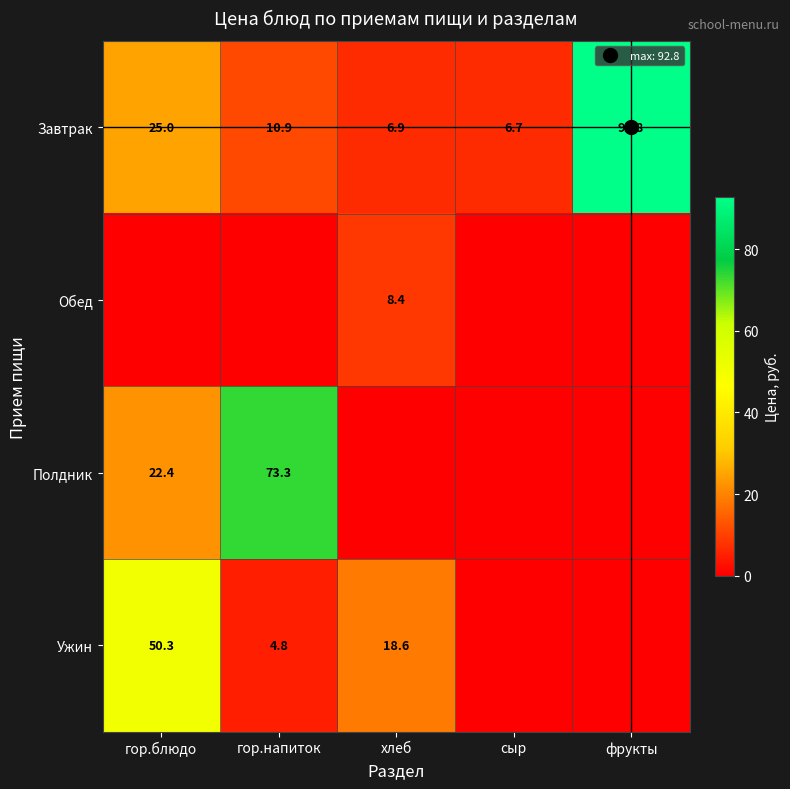

How many values in the Обед series exceed 0?

1